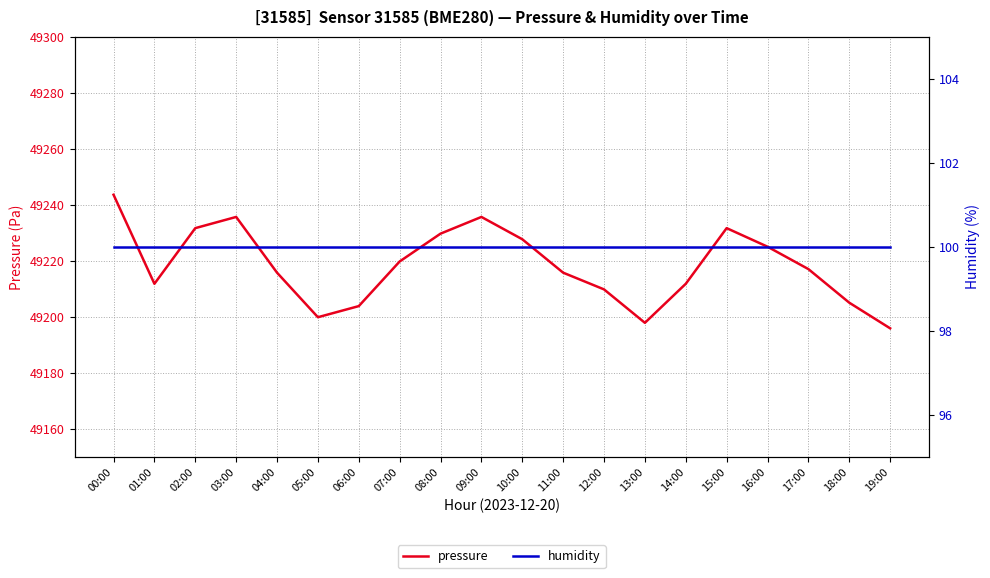

Reading left to right, what are all the values shown in this chart?

pressure: 49243.6	49211.8	49231.6	49235.6	49215.7	49199.8	49203.8	49219.7	49229.7	49235.6	49227.7	49215.7	49209.8	49197.8	49211.8	49231.6	49225.0	49217.0	49205.0	49195.8
humidity: 100.0	100.0	100.0	100.0	100.0	100.0	100.0	100.0	100.0	100.0	100.0	100.0	100.0	100.0	100.0	100.0	100.0	100.0	100.0	100.0